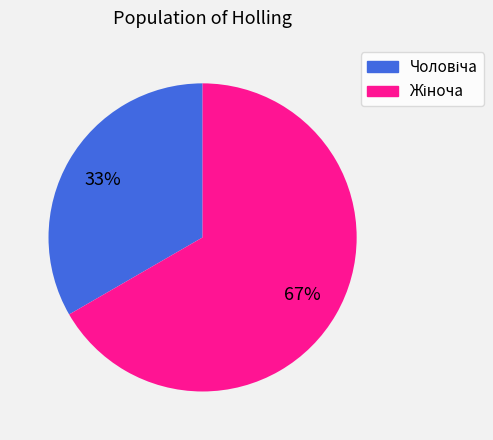

Does any single category account for the majority?

Yes